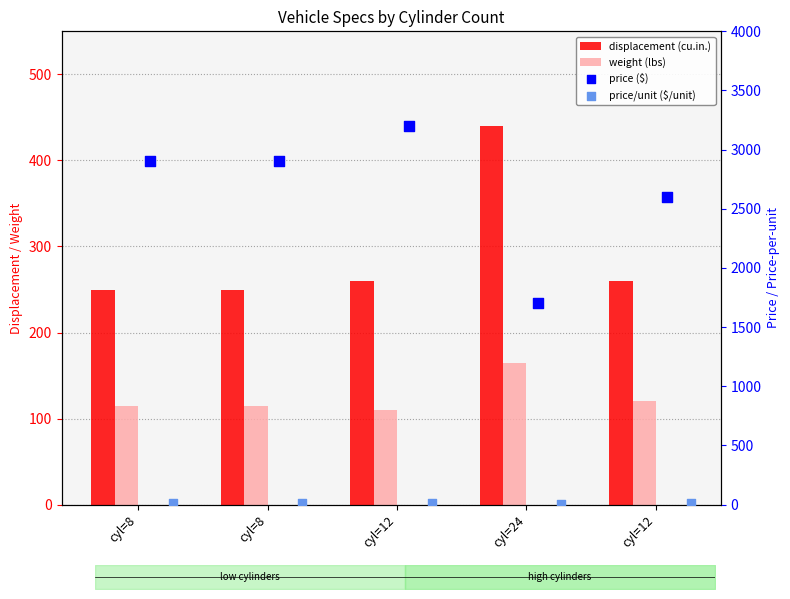

At which category is the sum across all series the highest?

cyl=12